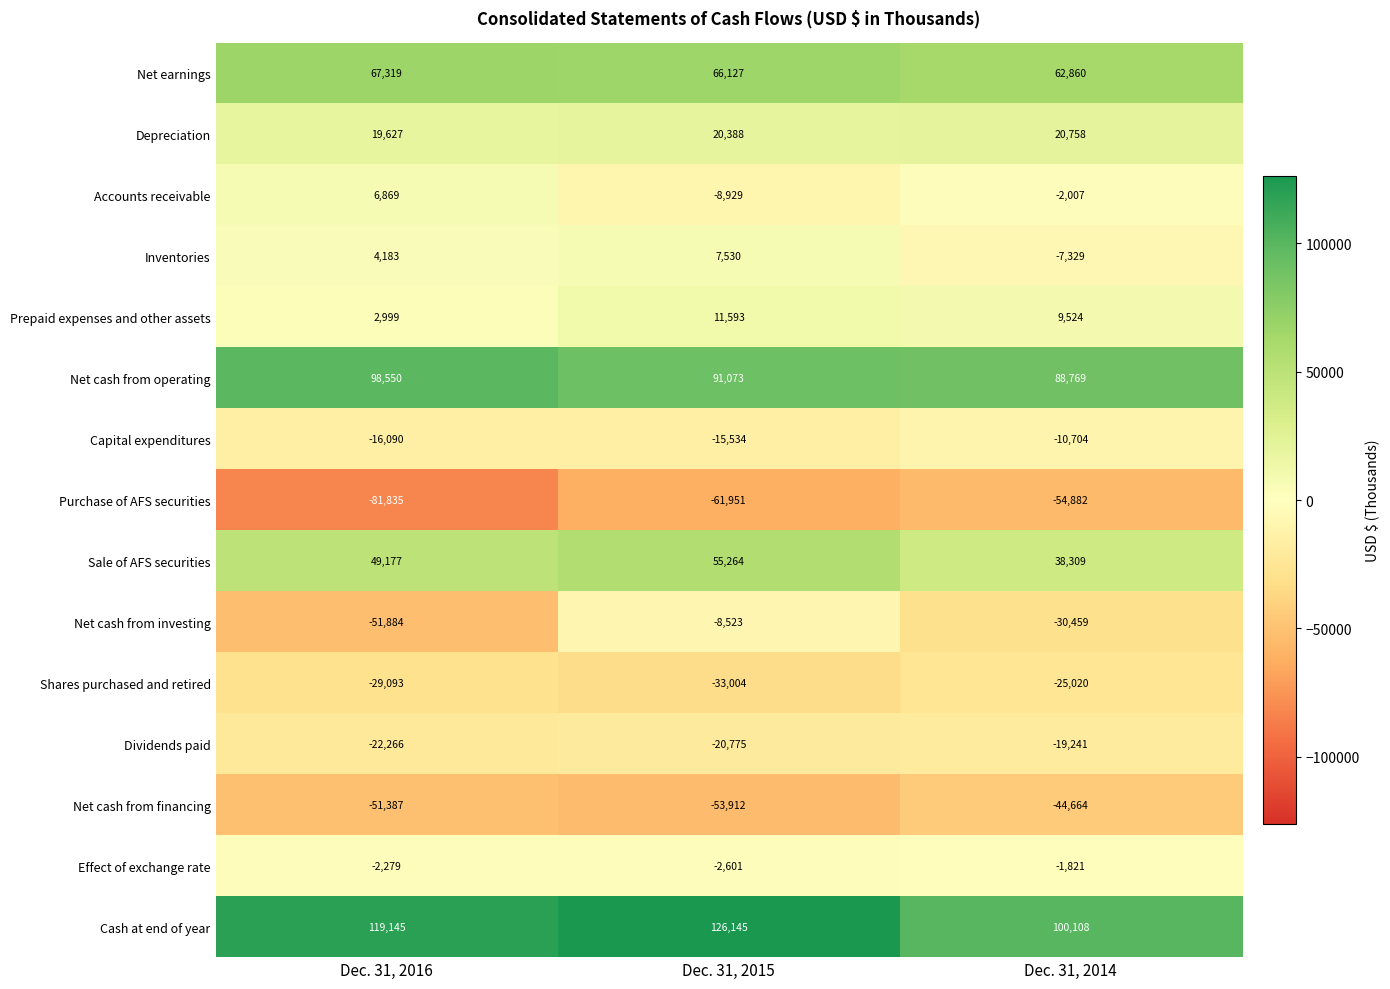

At which label is Capital expenditures closest to -13397?

Dec. 31, 2015